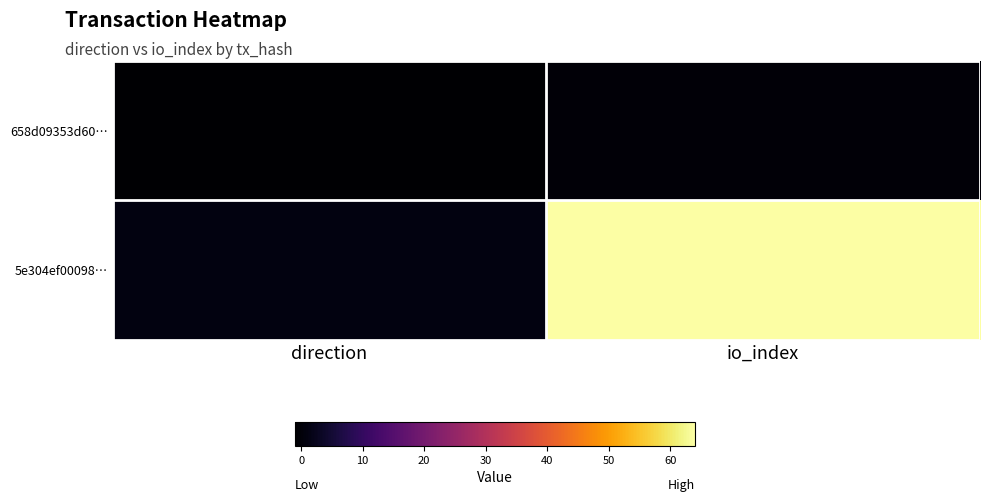

Reading right to left, list all the values displayed in this chart.

658d09353d60…: io_index=0	direction=-1
5e304ef00098…: io_index=64	direction=1